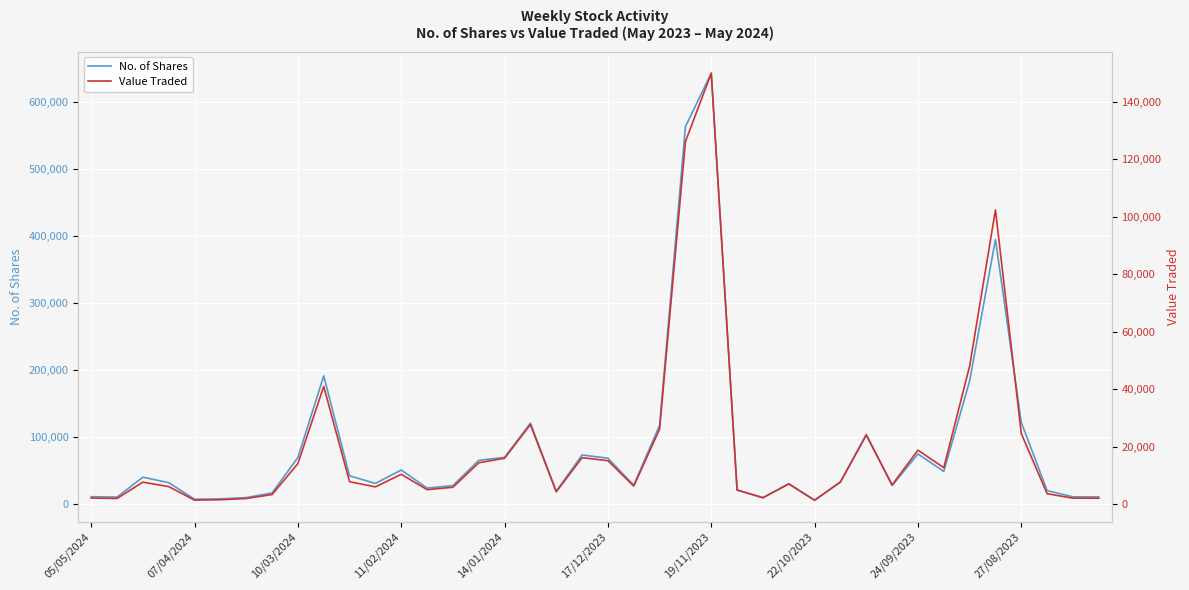

True or false: Value Traded and No. of Shares intersect in this chart.

False